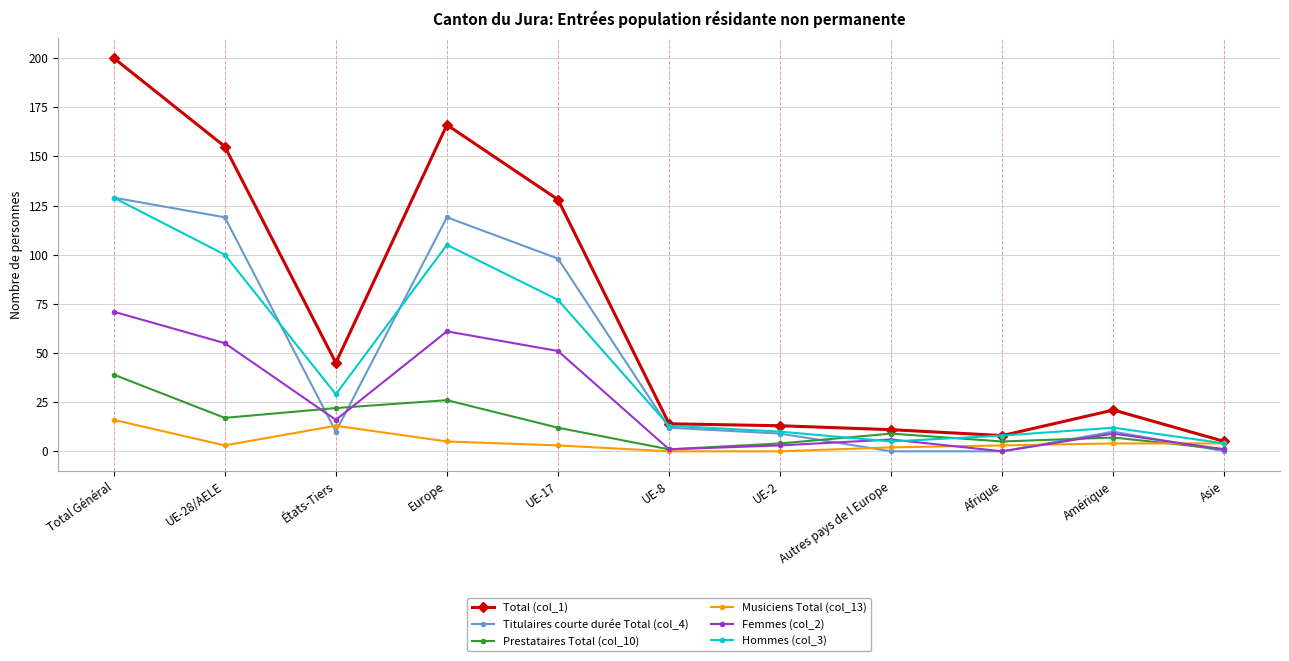

What is the label of the 4th point from the left?

Europe